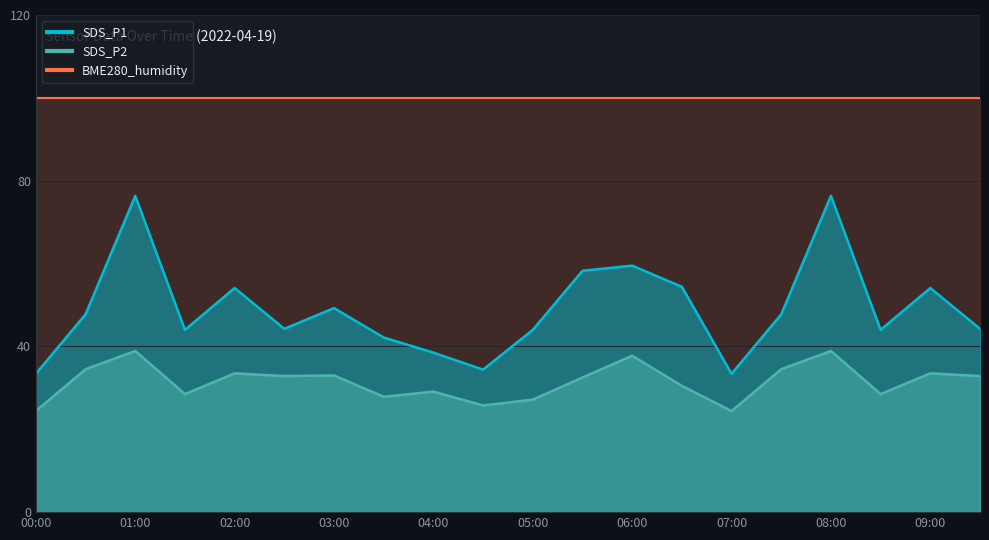

True or false: SDS_P2 and SDS_P1 cross at least once.

False